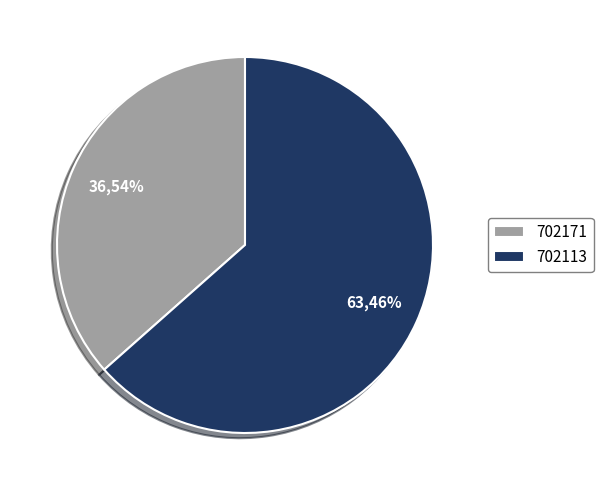

Approximately how many times larger is the value at 702113 compared to 702171?

1.7